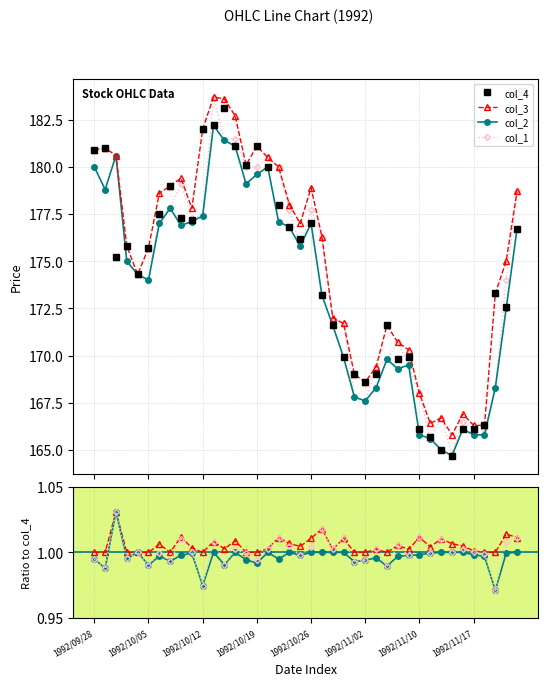

What position from the right is 1992/11/04?

14